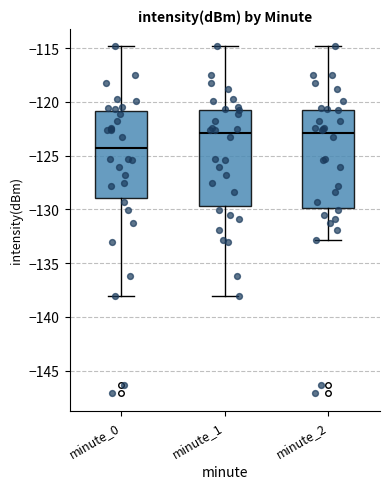

Where is the lower edge of the box for minute_0 on the y-axis? The values are not printed on the chart, so give them approximately, as read against the axis.

-129.0